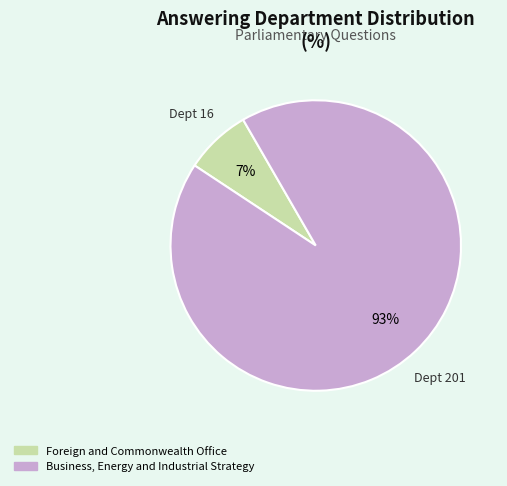

To the nearest percent, what is the average slice percentage?

50%